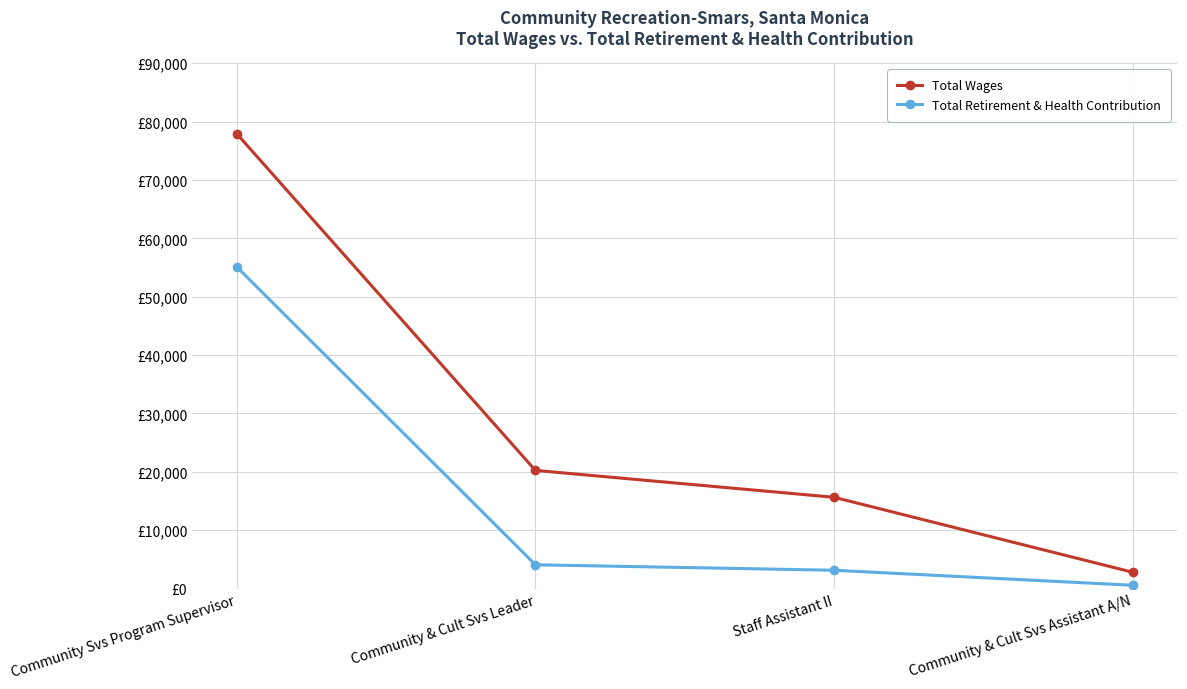

What is the difference between the maximum and minimum values in the Total Retirement & Health Contribution series?

54548